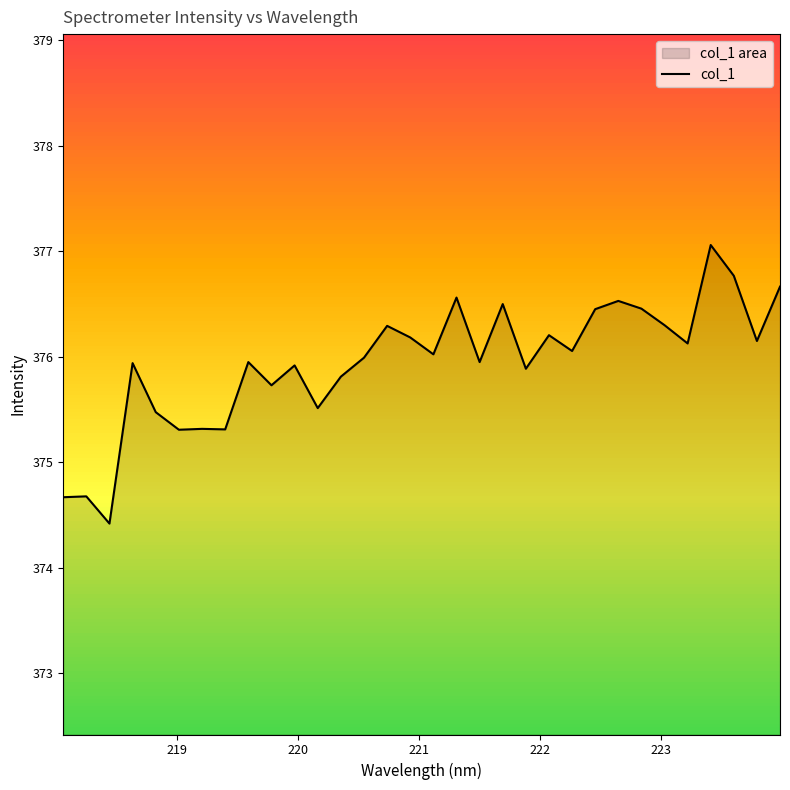

How many points are higher than both their immediate neighbors (excluding endpoints)?

11